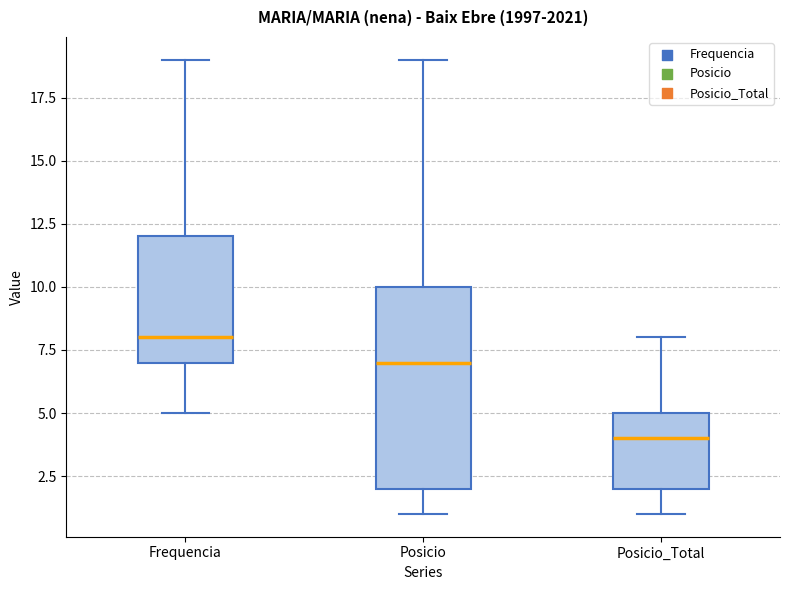

Where does the lower whisker of the box for Posicio_Total end on the y-axis? The values are not printed on the chart, so give them approximately, as read against the axis.

1